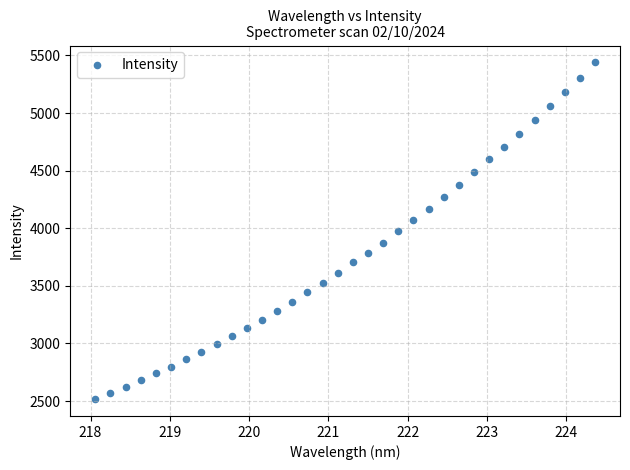

What is the range of X values (max minus min)?

6.3